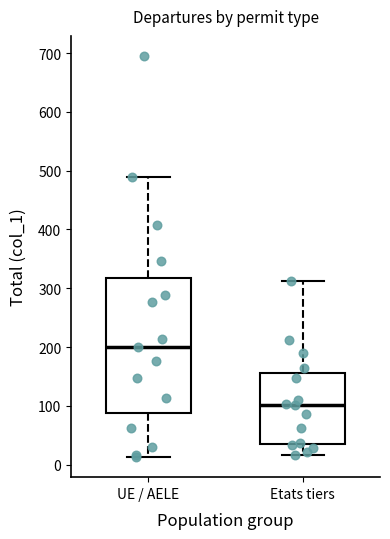

Reading left to right, transcribe this box plot: for each box, give where its median line is, the range the box spans, and where its two whiskers end, as read against the y-axis. The values are not printed on the chart, so give them approximately, as read against the axis.

UE / AELE: median 200, box 90 to 320, whiskers 10 to 490
Etats tiers: median 100, box 40 to 160, whiskers 20 to 310